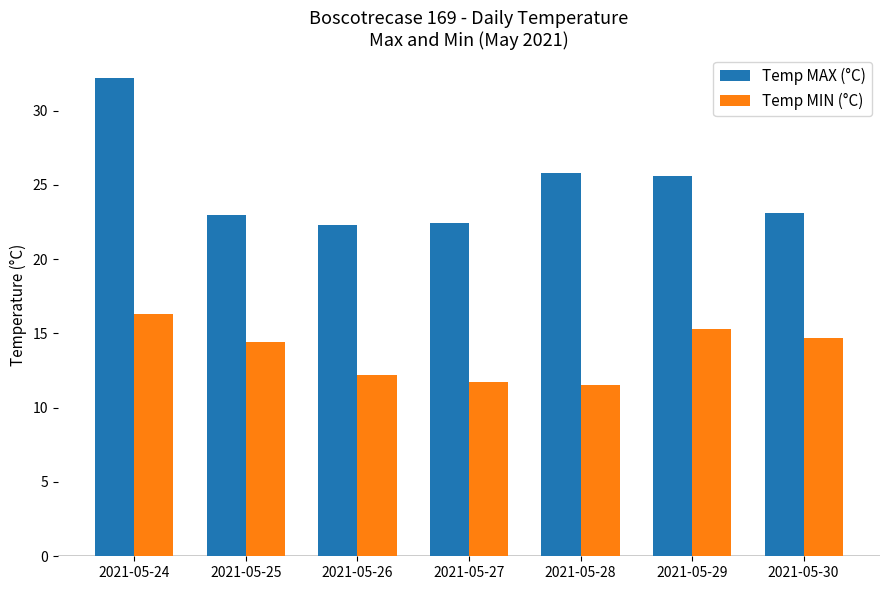

Does the chart contain any negative values?

No